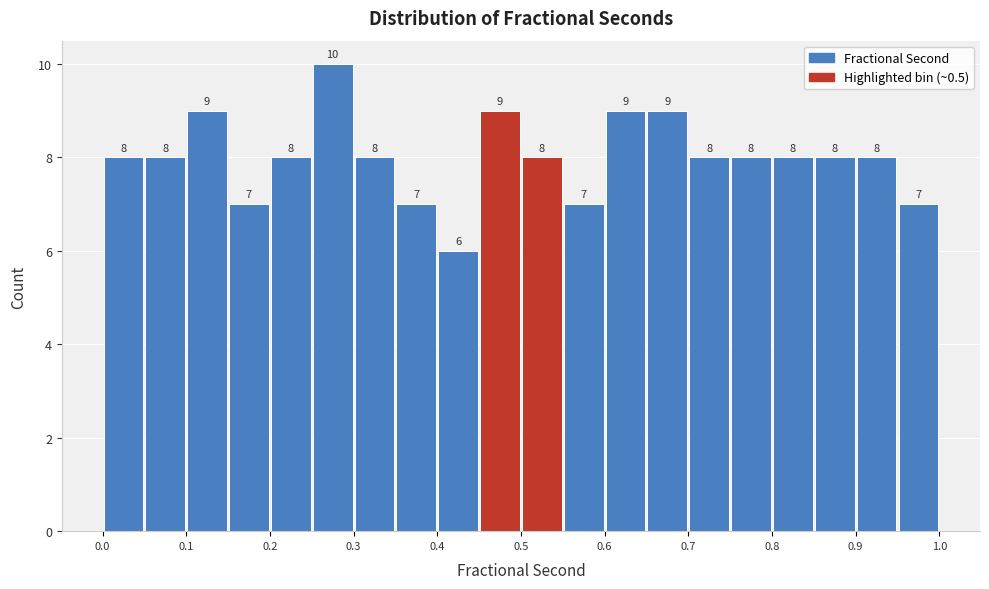

What is the height of the bar covering 0.90 to 0.95 on the x-axis?

8